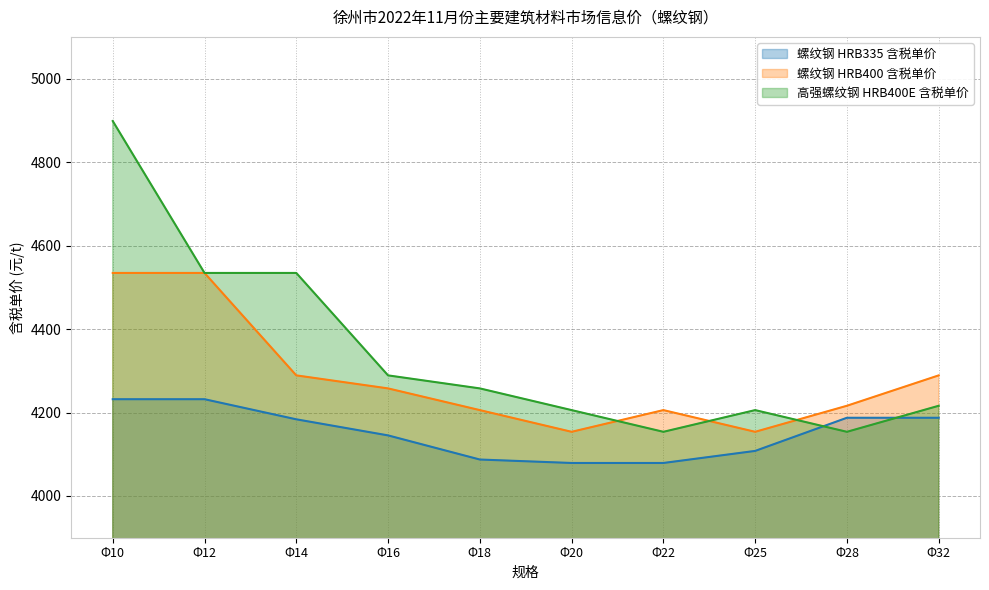

Reading left to right, what are all the values shown in this chart?

螺纹钢 HRB335 含税单价: Φ10=4231.9	Φ12=4231.9	Φ14=4183.7	Φ16=4145.2	Φ18=4087.3	Φ20=4079.1	Φ22=4079.1	Φ25=4108.0	Φ28=4187.4	Φ32=4187.4
螺纹钢 HRB400 含税单价: Φ10=4534.4	Φ12=4534.4	Φ14=4289.0	Φ16=4257.8	Φ18=4205.8	Φ20=4153.8	Φ22=4205.8	Φ25=4153.8	Φ28=4216.2	Φ32=4289.0
高强螺纹钢 HRB400E 含税单价: Φ10=4898.4	Φ12=4534.4	Φ14=4534.4	Φ16=4289.0	Φ18=4257.8	Φ20=4205.8	Φ22=4153.8	Φ25=4205.8	Φ28=4153.8	Φ32=4216.2